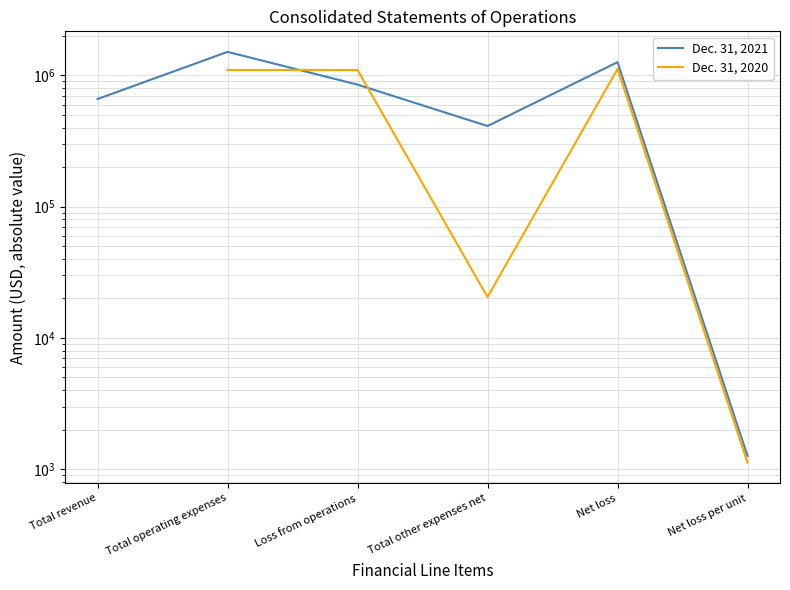

What is the total value across all series at Net loss per unit?

2384.0